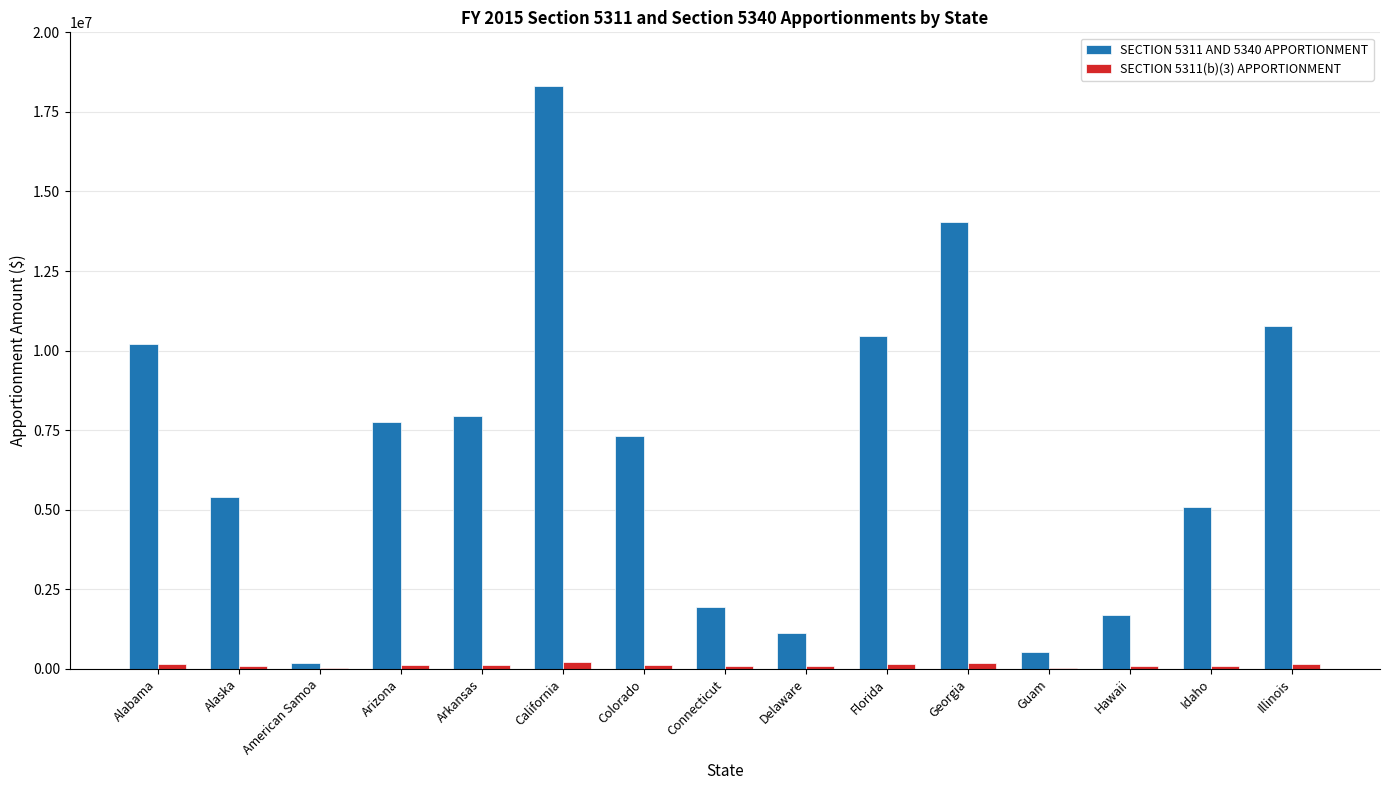

At which label does SECTION 5311 AND 5340 APPORTIONMENT reach its peak?

California